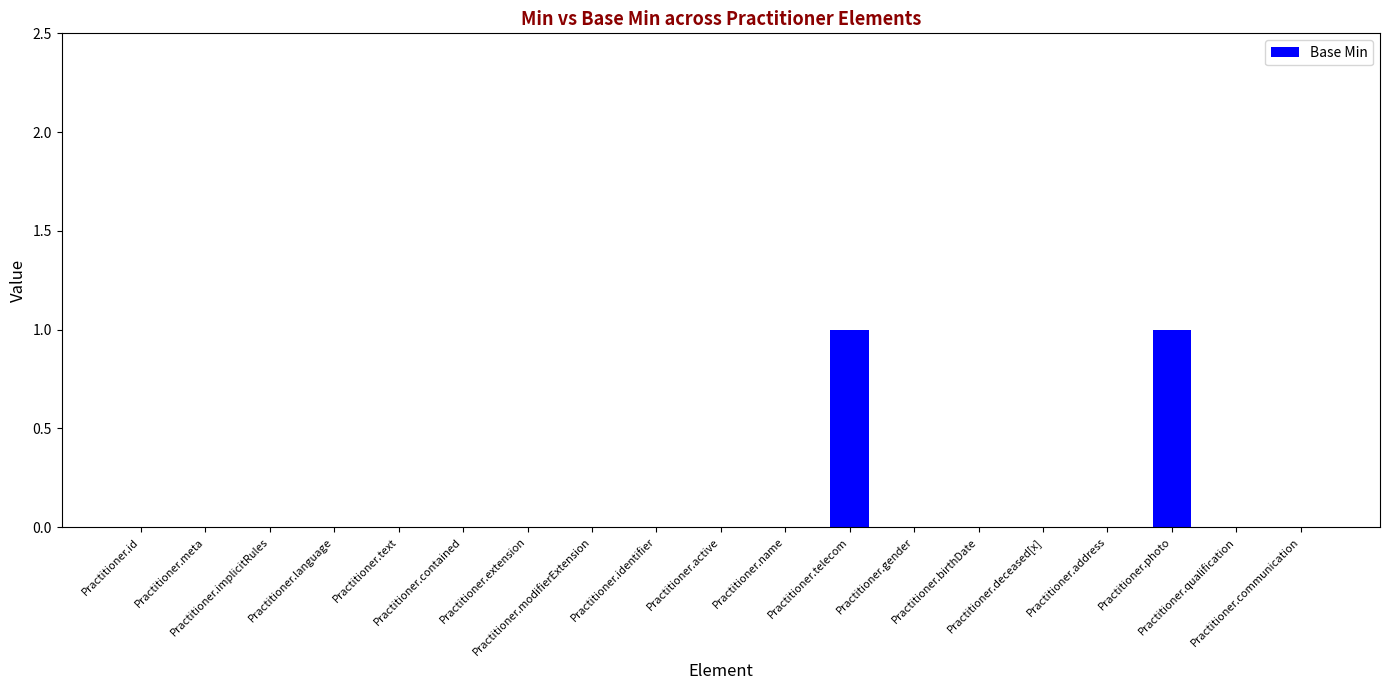

Reading left to right, list all the values displayed in this chart.

0	0	0	0	0	0	0	0	0	0	0	1	0	0	0	0	1	0	0